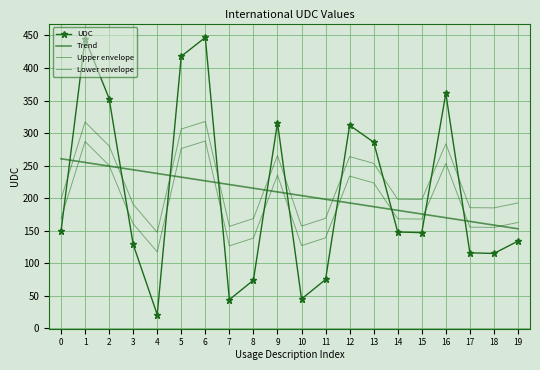

What is the smallest value displayed?

21.0